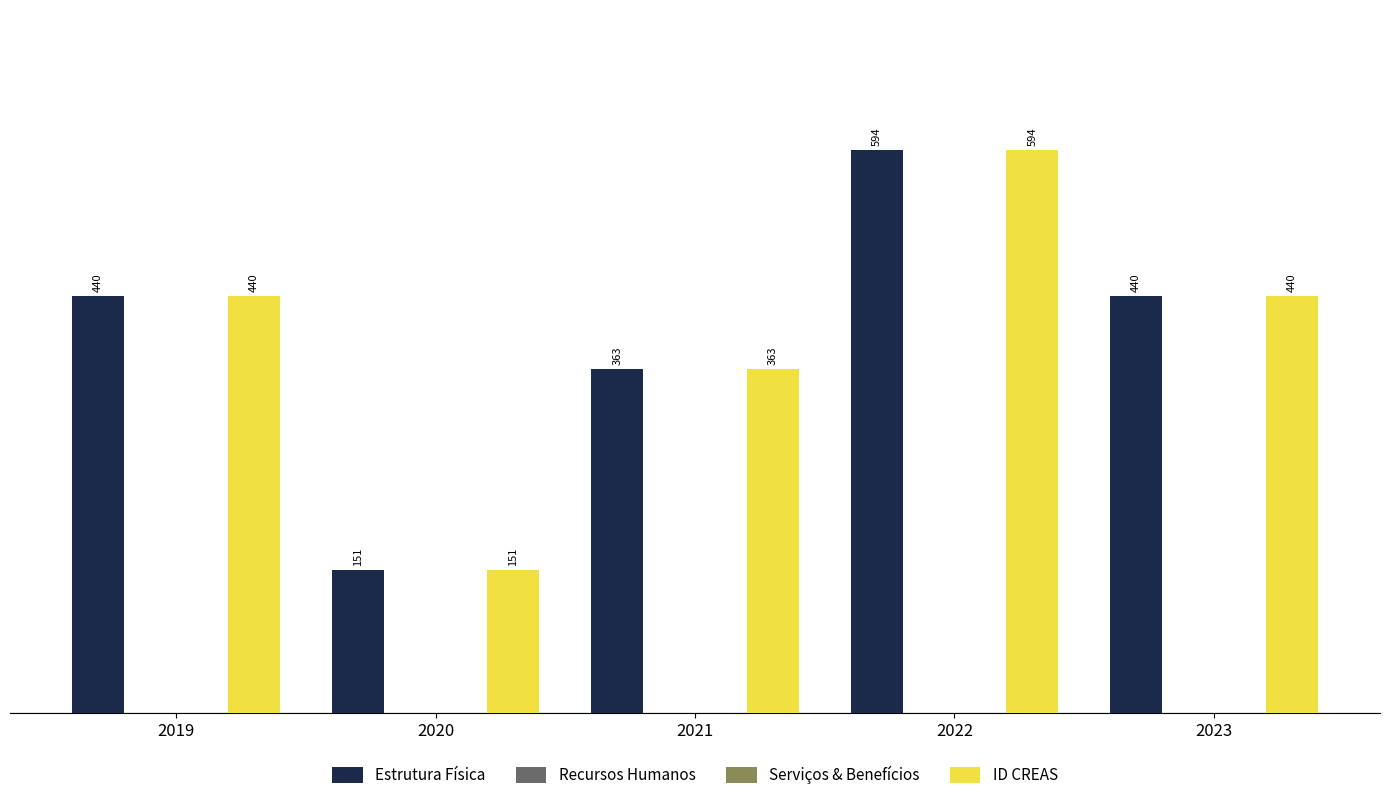

At how many categories does at least one series exceed 250?

4